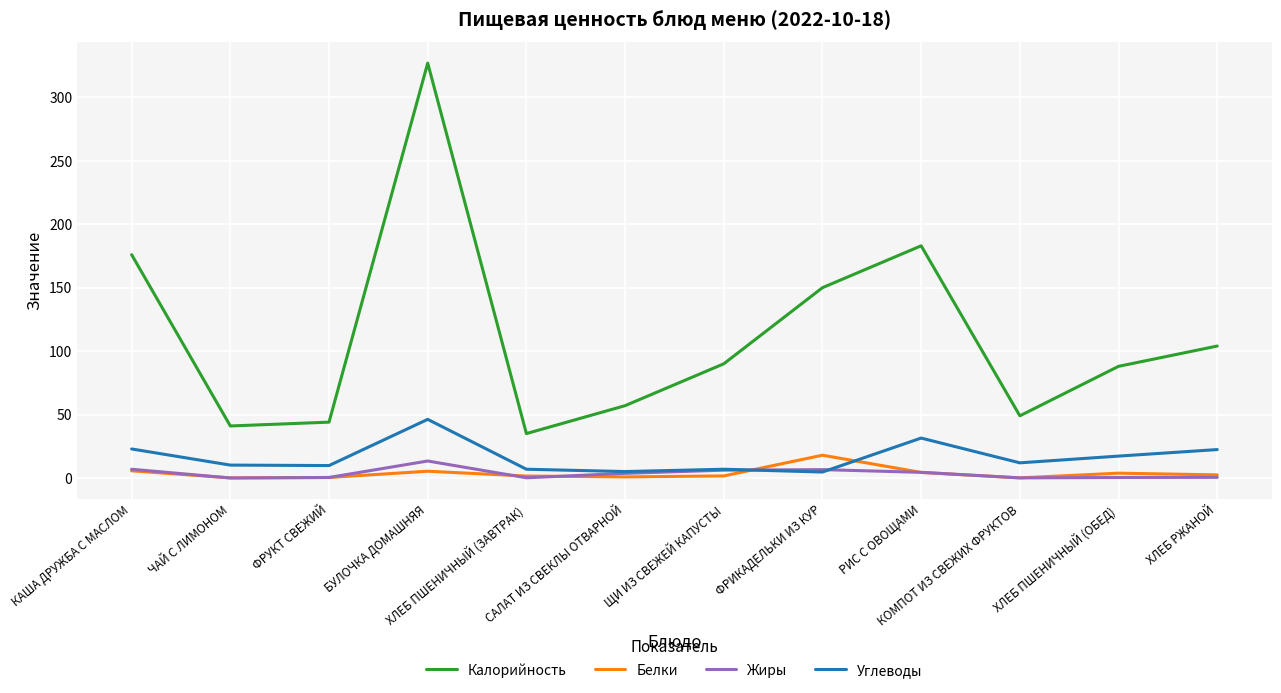

How many lines are shown in the chart?

4